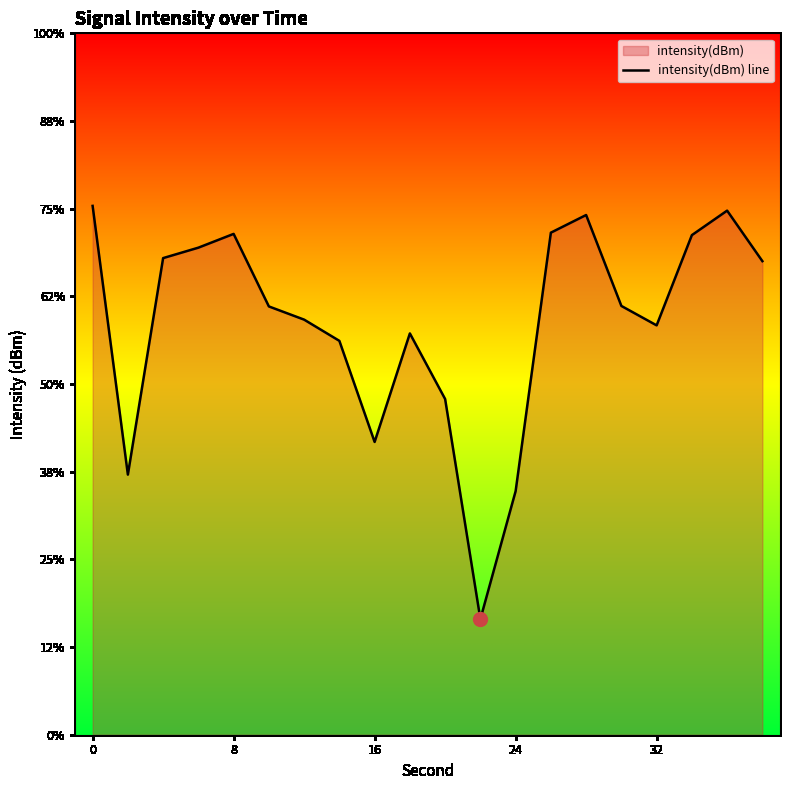

How many interior local peaks (higher than both neighbors) does the data have?

4